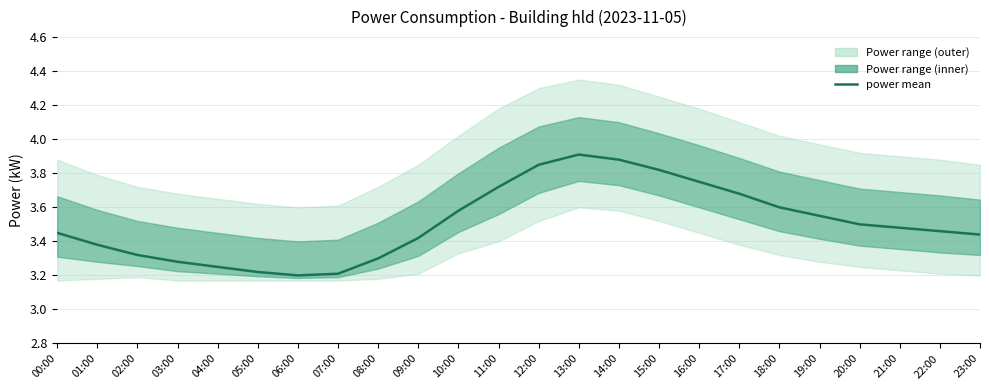

Which label corresponds to the largest value in the chart?

13:00